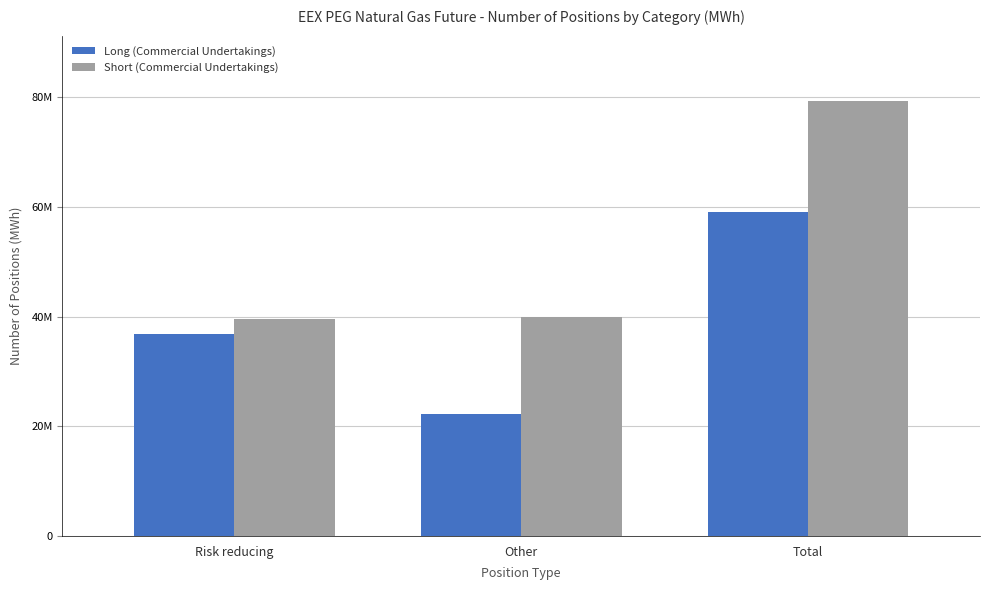

Rank the categories by Short (Commercial Undertakings) value from highest to lowest.

Total, Other, Risk reducing